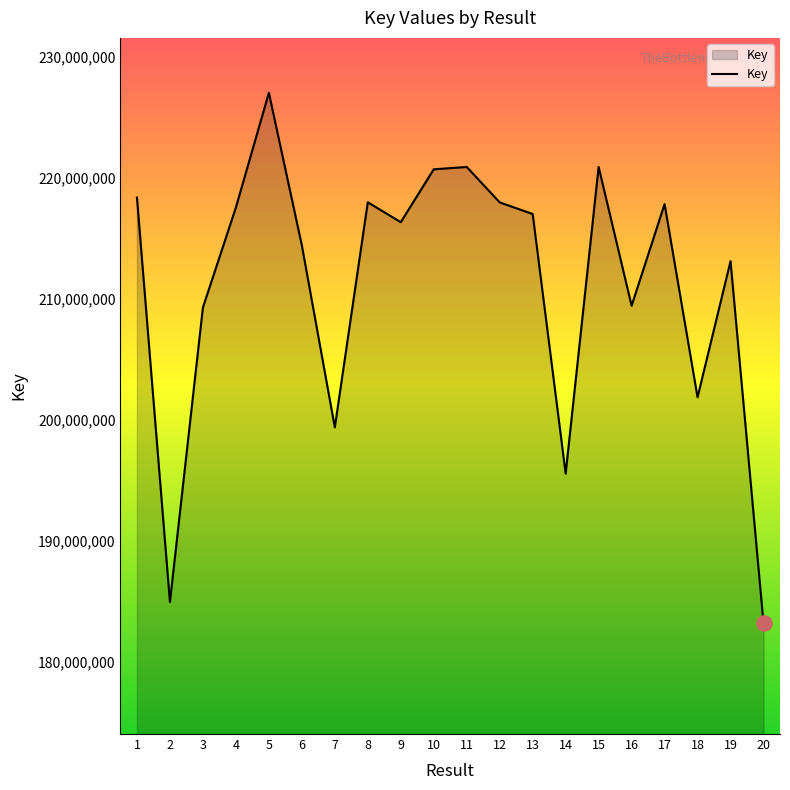

What is the ratio of the value at 12 to the value at 11?

1.0